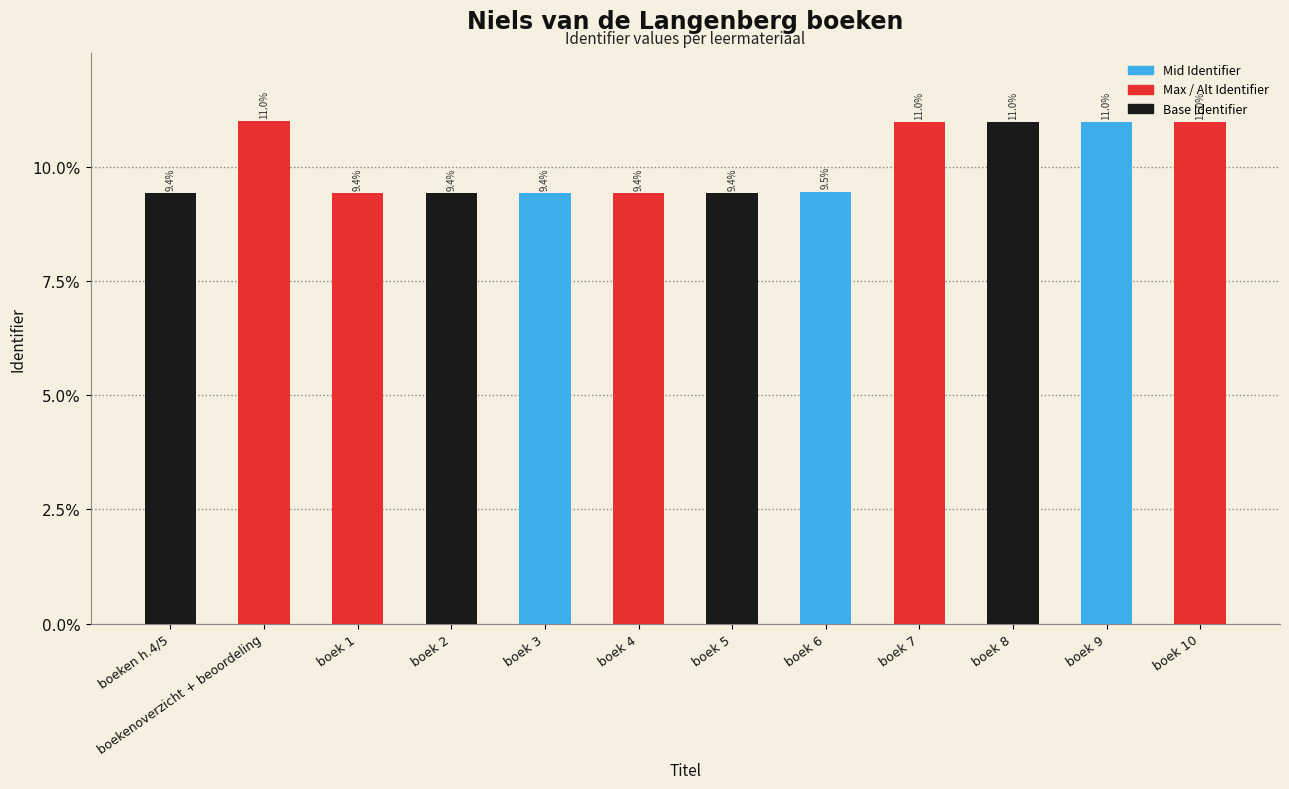

What is the greatest value displayed?

11.0